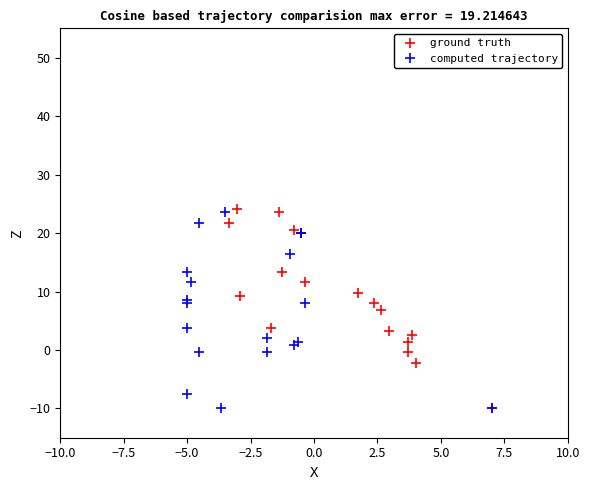

The value of computed trajectory at 0.0 is 16.2. True or false?

False